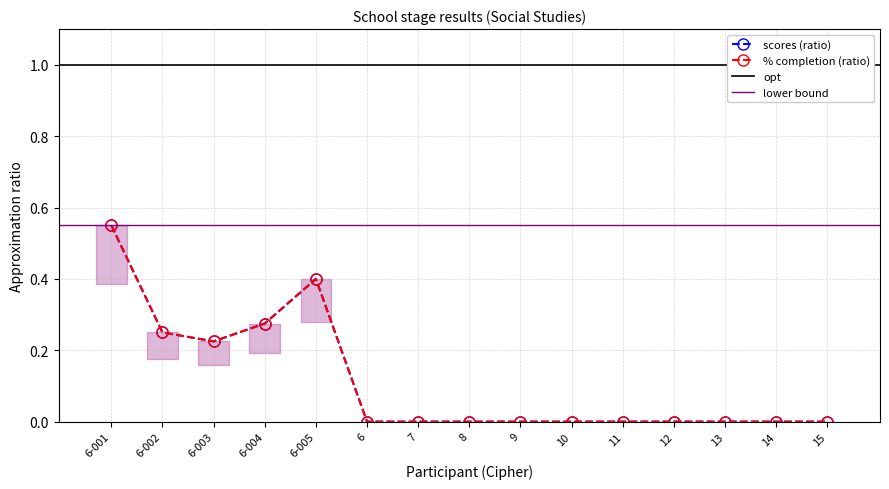

The value at 14 is -0.3. True or false?

False